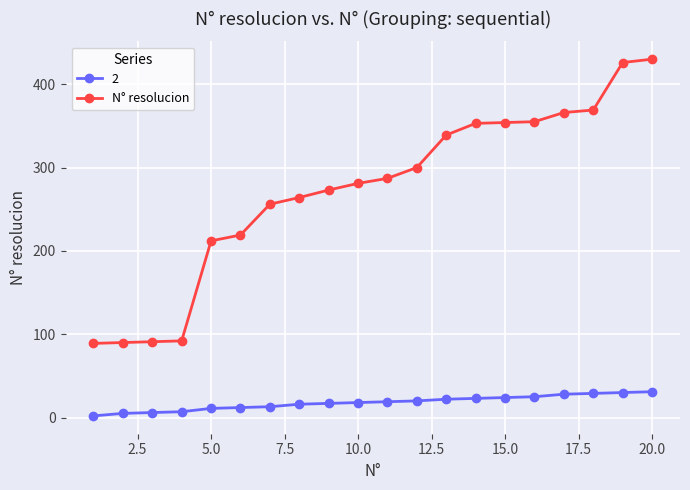

Which series has the largest total across all categories?

N° resolucion